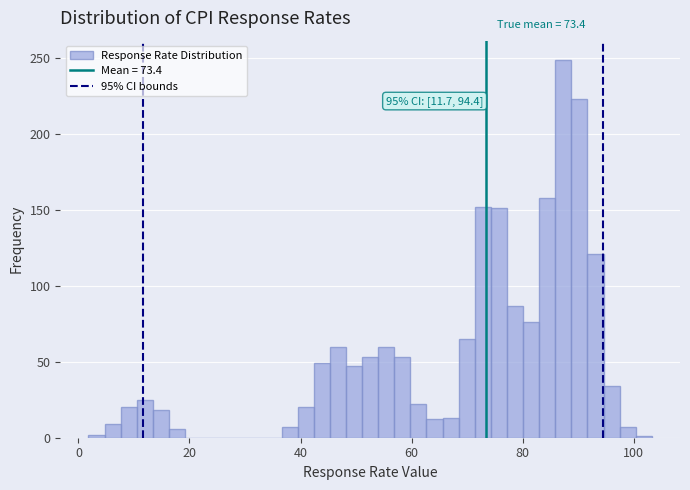

Around what value on the x-axis is the tallest bar? Give the approximate position of its centre, as read against the axis.

88